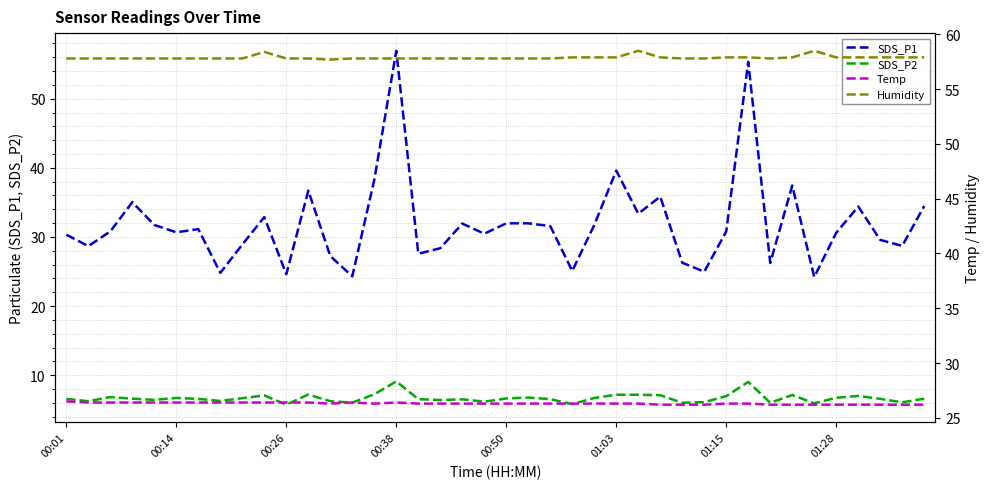

What is the difference between the second highest and second lowest values in the SDS_P1 series?

31.0